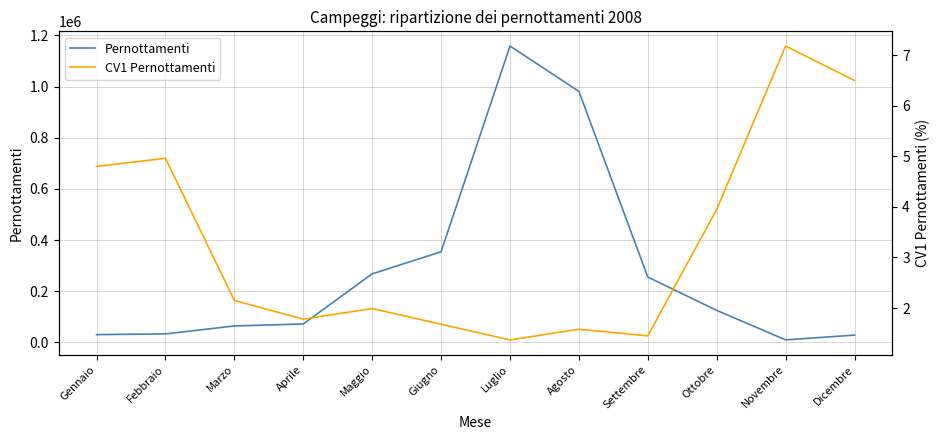

What is the maximum value shown in the chart?

1158214.0